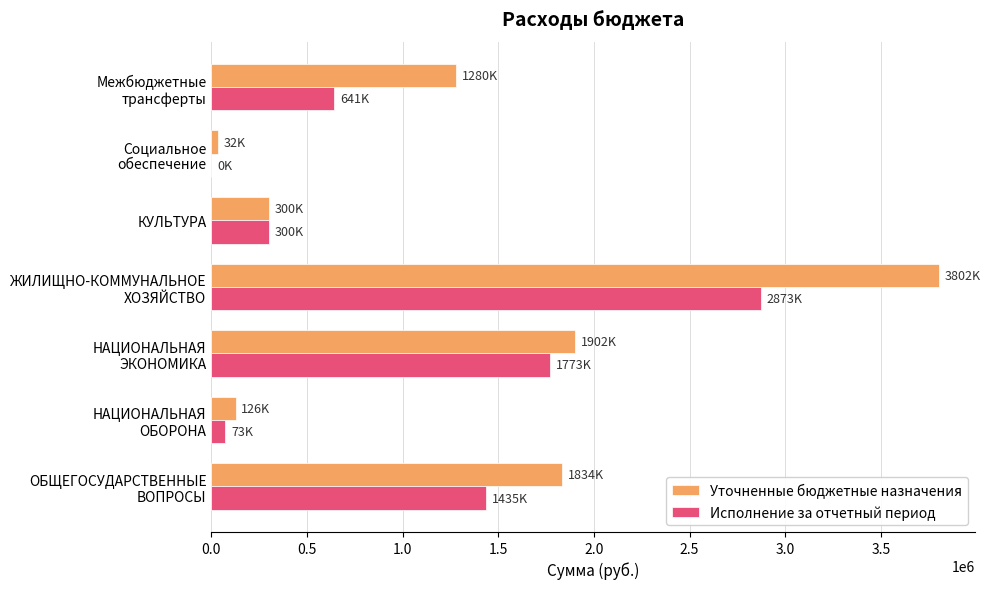

The value of Уточненные бюджетные назначения at КУЛЬТУРА is 300000.0. True or false?

True